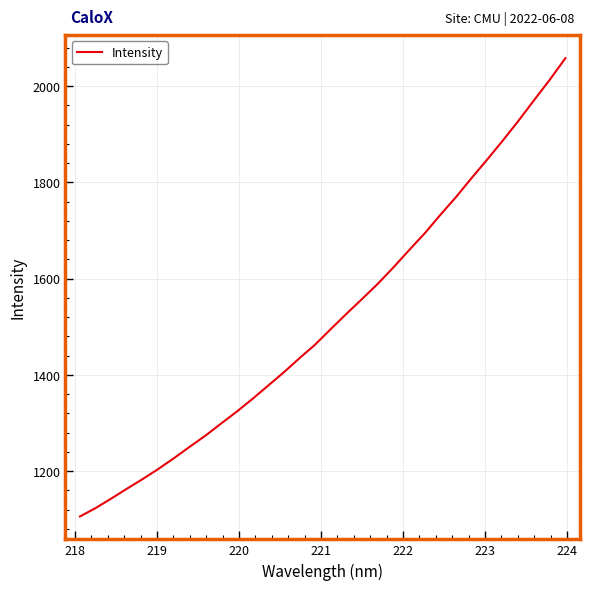

What is the difference between the maximum and minimum values?

952.2